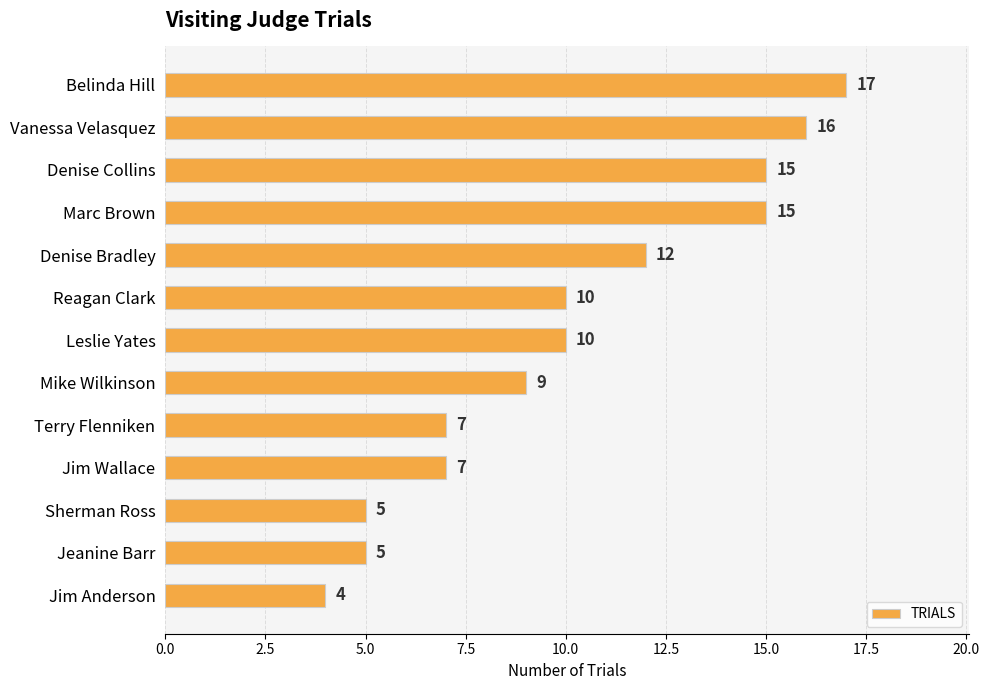

What is the label of the 11th bar from the top?

Sherman Ross